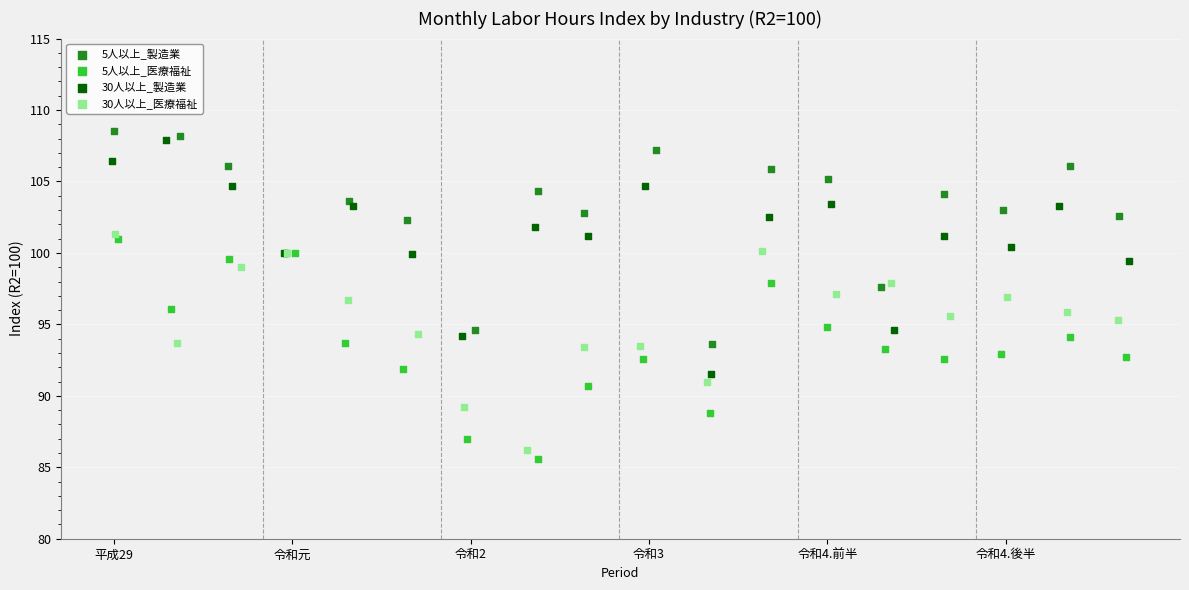

Which series reaches the maximum Y coordinate?

5人以上_製造業